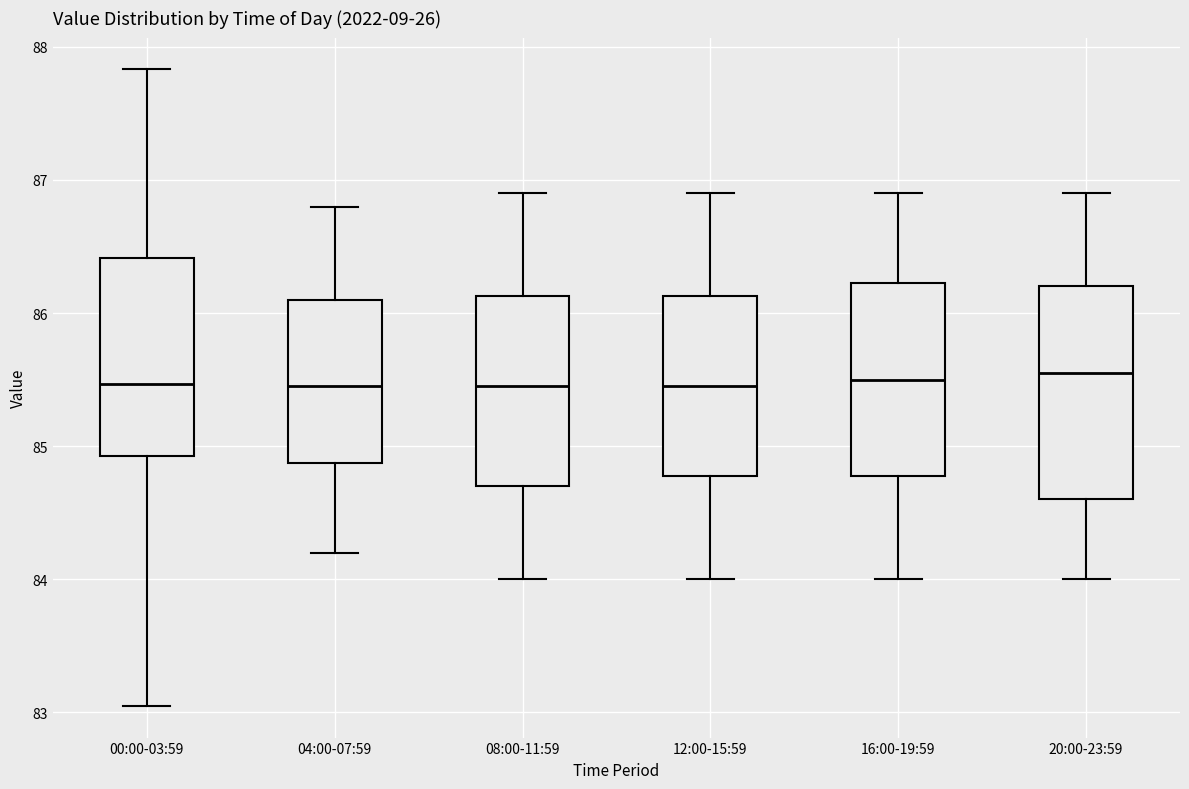

Reading left to right, transcribe this box plot: for each box, give where its median line is, the range the box spans, and where its two whiskers end, as read against the y-axis. The values are not printed on the chart, so give them approximately, as read against the axis.

00:00-03:59: median 85.5, box 84.9 to 86.4, whiskers 83.1 to 87.8
04:00-07:59: median 85.5, box 84.9 to 86.1, whiskers 84.2 to 86.8
08:00-11:59: median 85.5, box 84.7 to 86.1, whiskers 84.0 to 86.9
12:00-15:59: median 85.5, box 84.8 to 86.1, whiskers 84.0 to 86.9
16:00-19:59: median 85.5, box 84.8 to 86.2, whiskers 84.0 to 86.9
20:00-23:59: median 85.6, box 84.6 to 86.2, whiskers 84.0 to 86.9